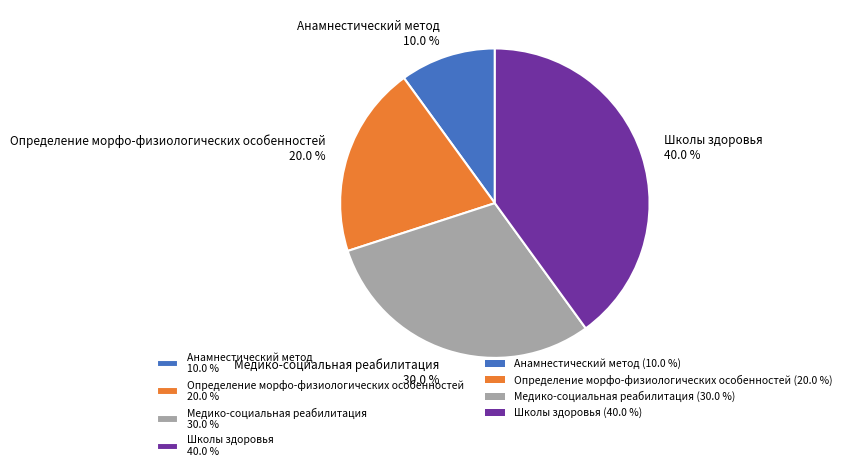

Which slice is the largest?

Школы здоровья